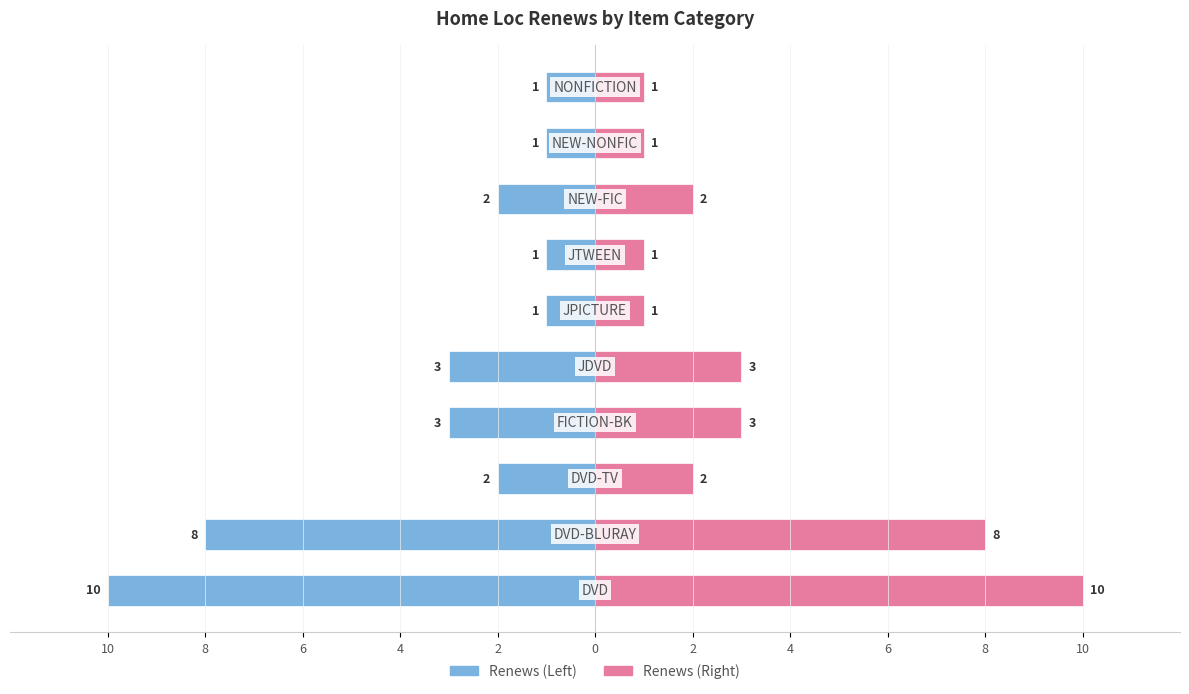

Is it true that Renews equals 0 at 6?

False